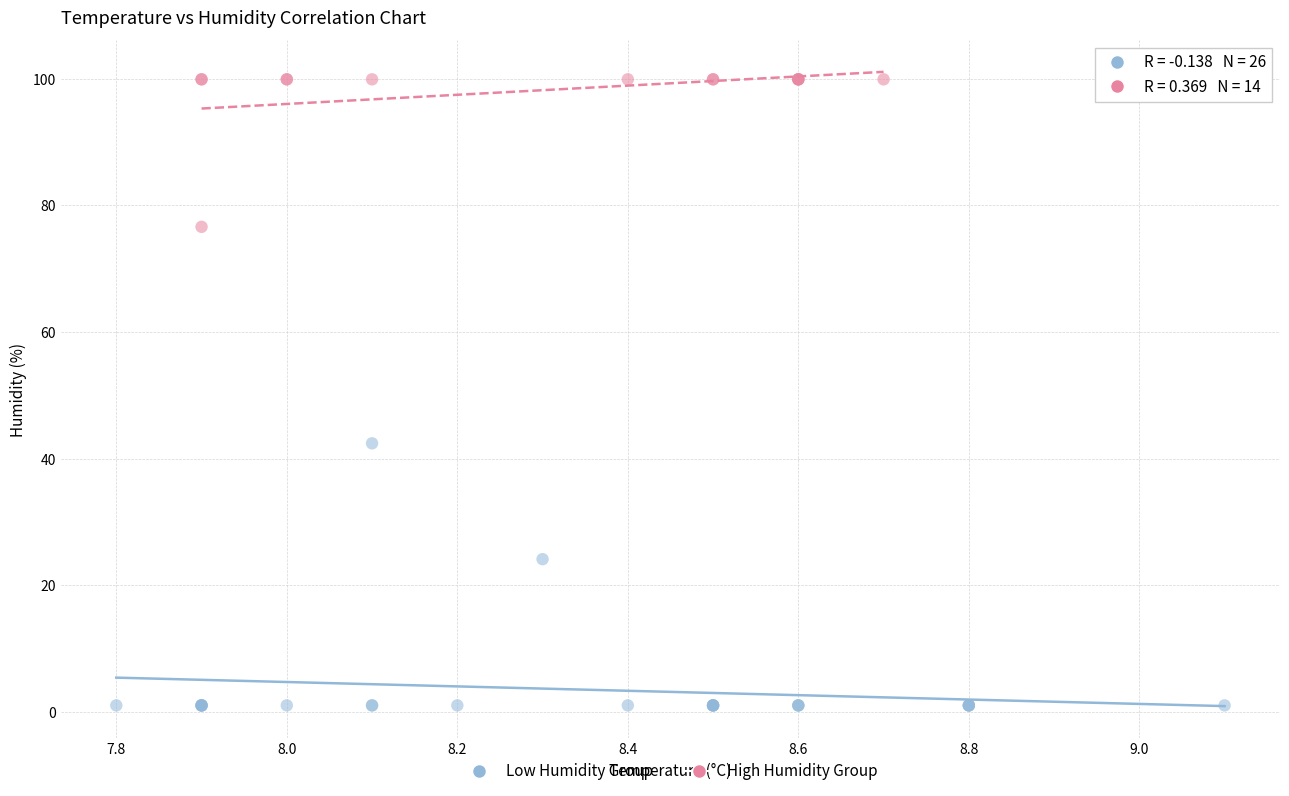

Which series contains the lowest Y value?

Low Humidity Group